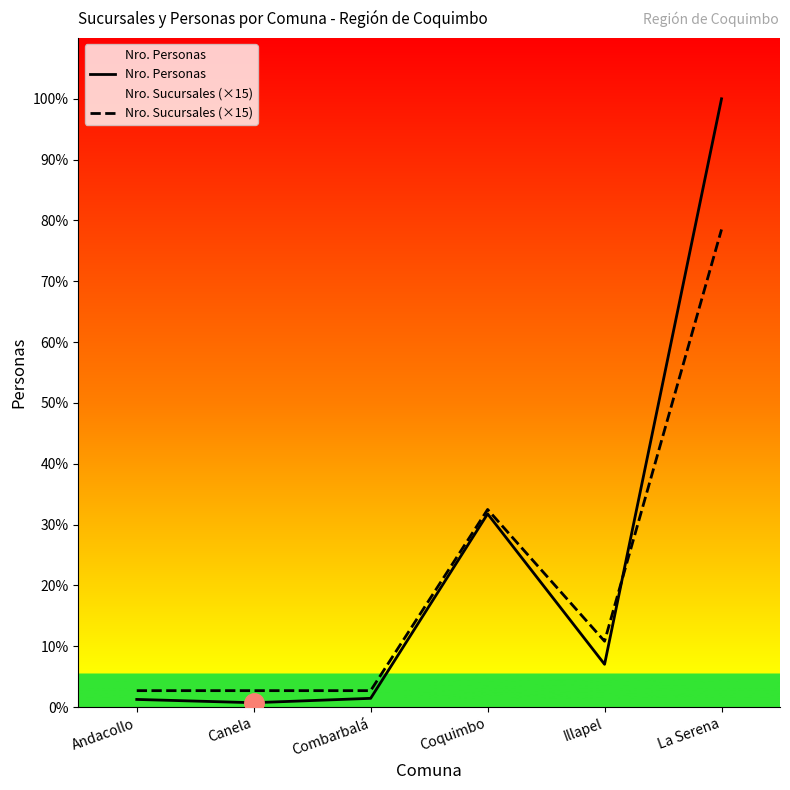

Between Combarbalá and Canela, which is larger?

Combarbalá